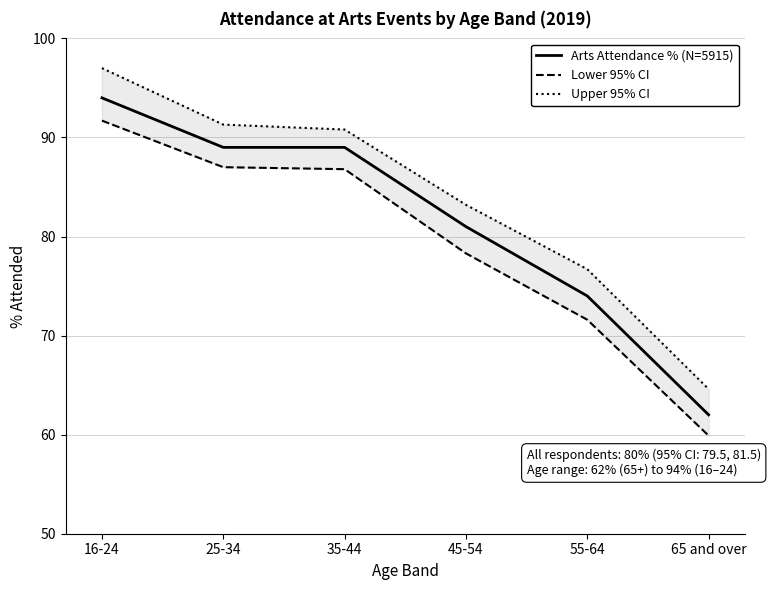

What is the total value across all series at 25-34?

267.3